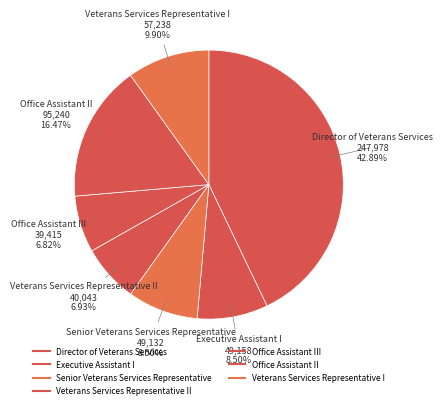

How many segments does this pie chart have?

7